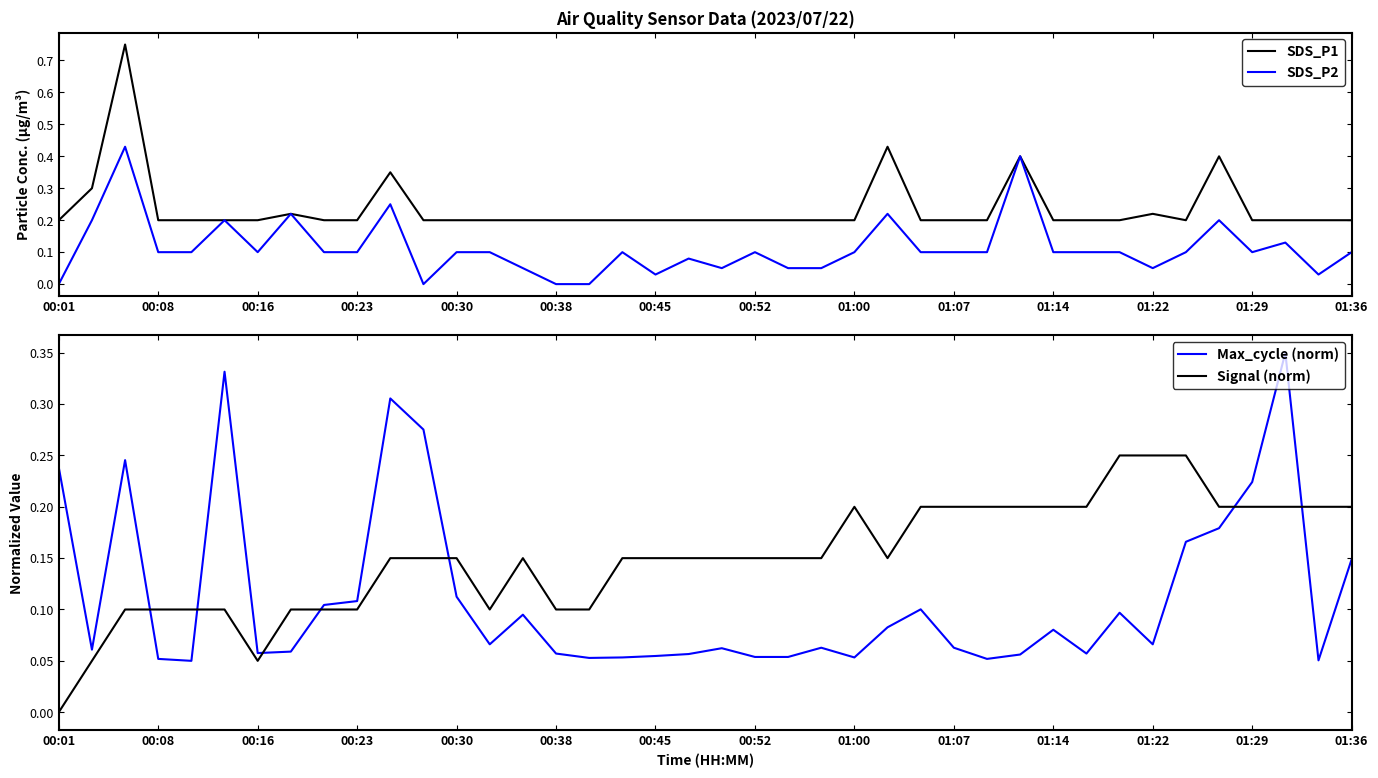

Which series has the widest spread of values?

SDS_P1